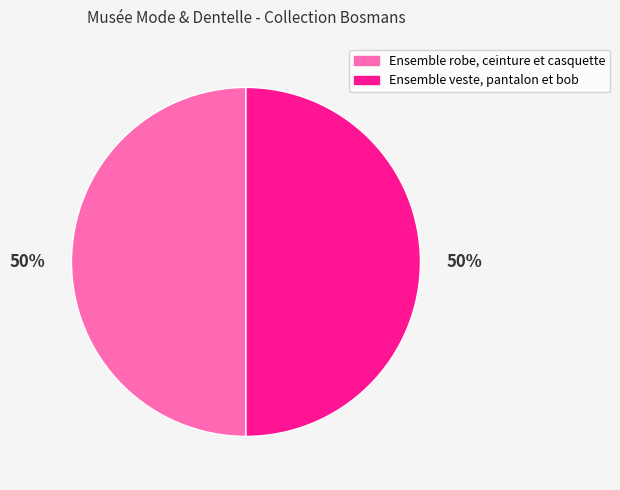

What percentage is the Ensemble robe, ceinture et casquette slice, to the nearest percent?

50%